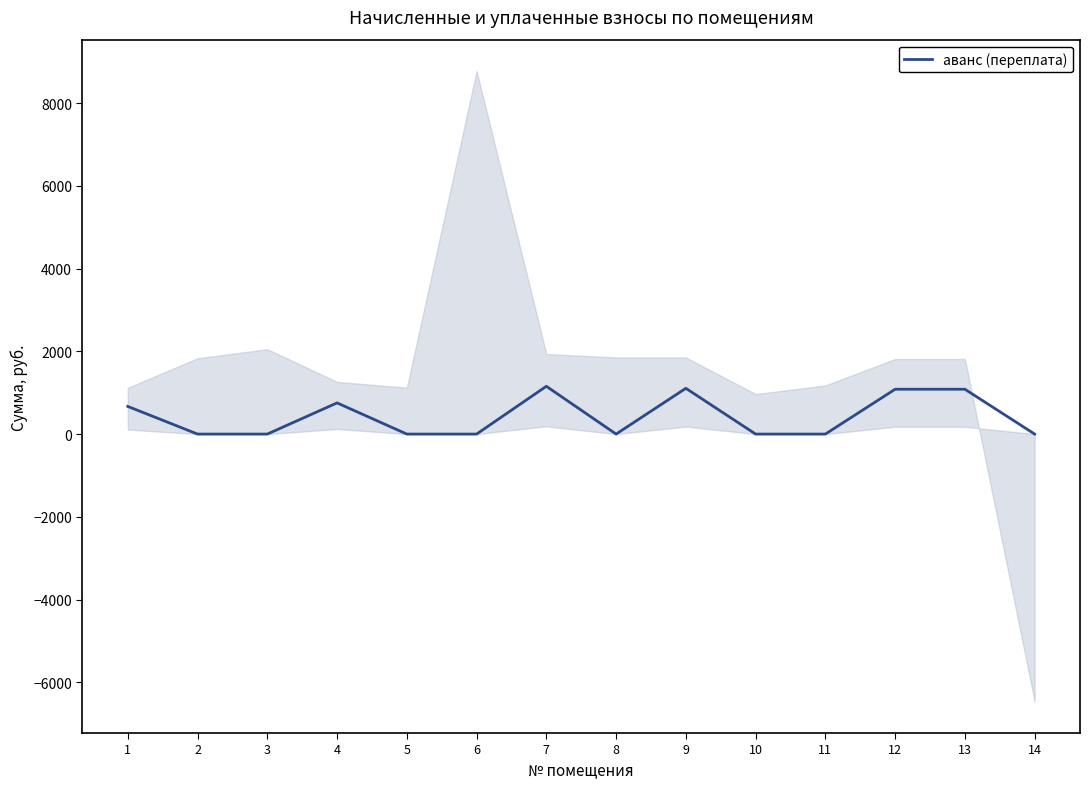

What is the change in value from 6 to 9?

+1106.4